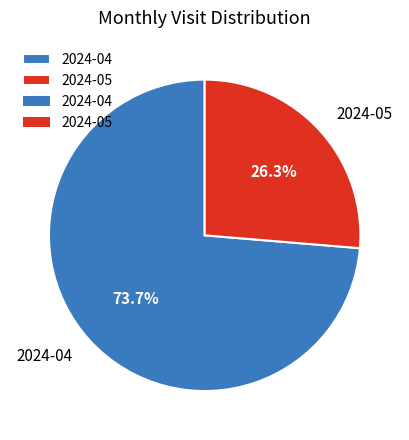

To the nearest percent, what portion does 2024-05 represent?

26%